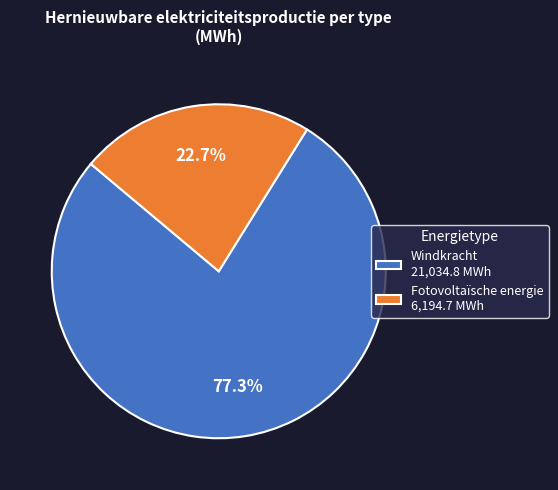

Is the sum of Fotovoltaïsche energie and Windkracht greater than half?

Yes